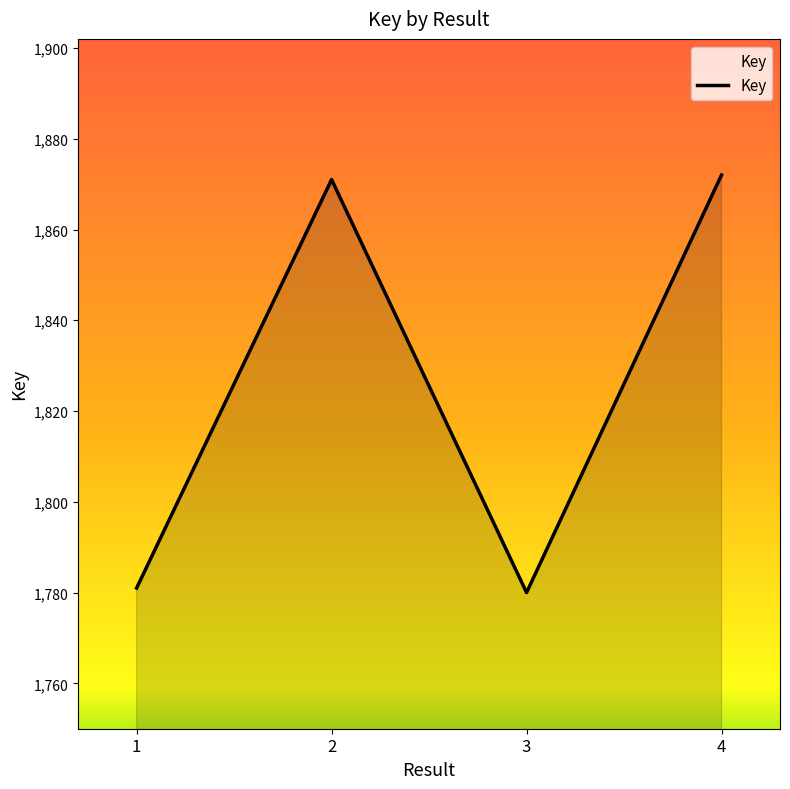

What is the sum of the values at 3 and 1?

3561